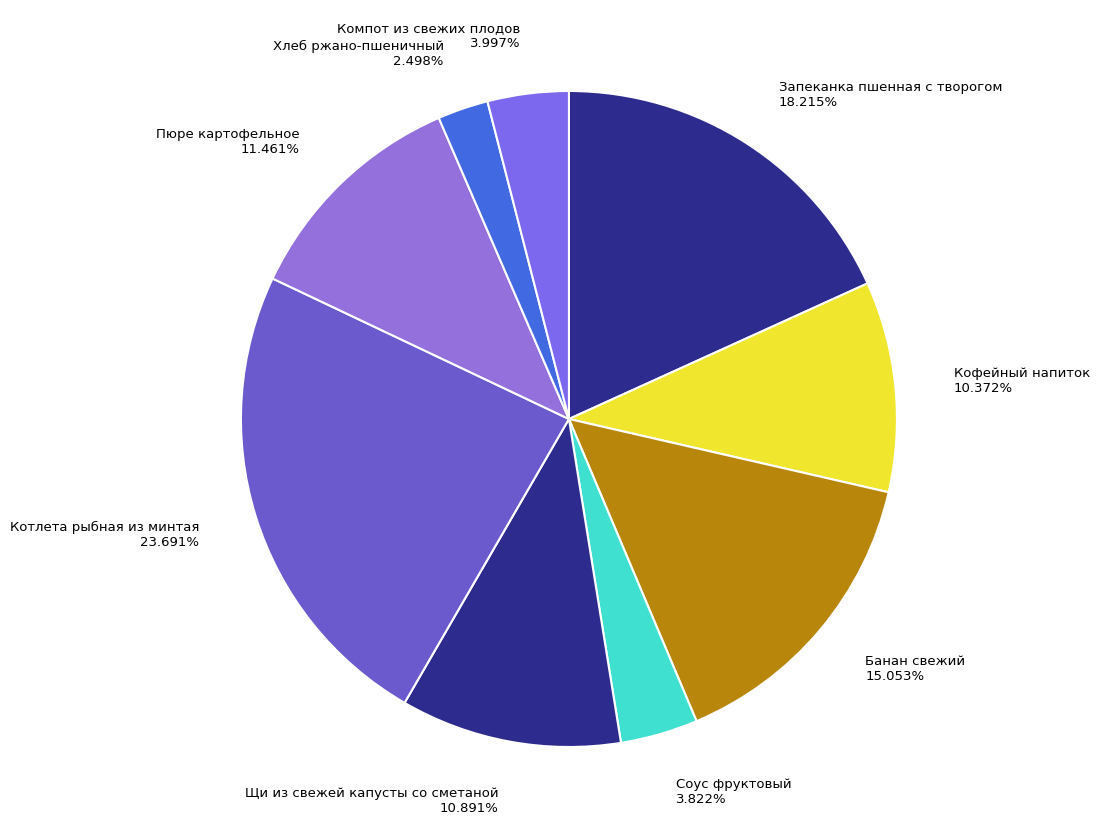

Between Соус фруктовый and Котлета рыбная из минтая, which is larger?

Котлета рыбная из минтая